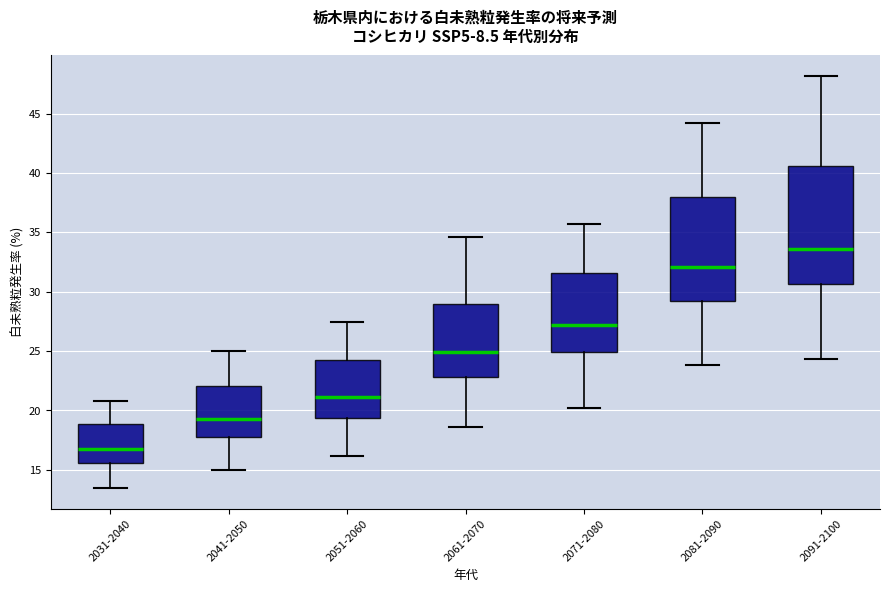

Reading left to right, read every box against the y-axis: the position of its median line, the range the box covers, and the ends of its whiskers. The values are not printed on the chart, so give them approximately, as read against the axis.

2031-2040: median 16.5, box 15.5 to 19.0, whiskers 13.5 to 21.0
2041-2050: median 19.5, box 18.0 to 22.0, whiskers 15.0 to 25.0
2051-2060: median 21.0, box 19.5 to 24.0, whiskers 16.0 to 27.5
2061-2070: median 25.0, box 23.0 to 29.0, whiskers 18.5 to 34.5
2071-2080: median 27.0, box 25.0 to 31.5, whiskers 20.0 to 35.5
2081-2090: median 32.0, box 29.0 to 38.0, whiskers 24.0 to 44.0
2091-2100: median 33.5, box 30.5 to 40.5, whiskers 24.5 to 48.0